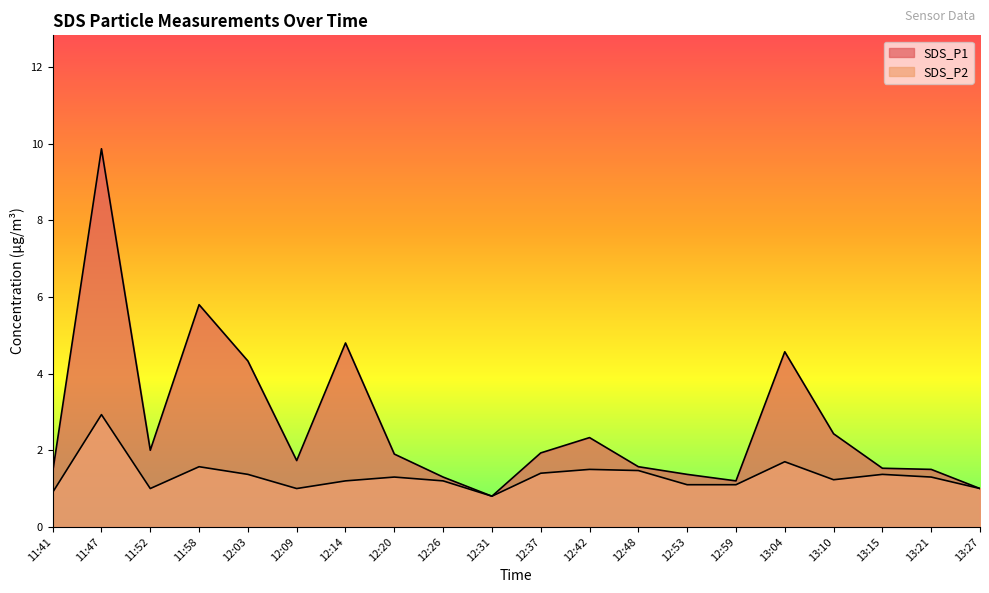

Which has a higher value, 12:03 or 11:58?

11:58